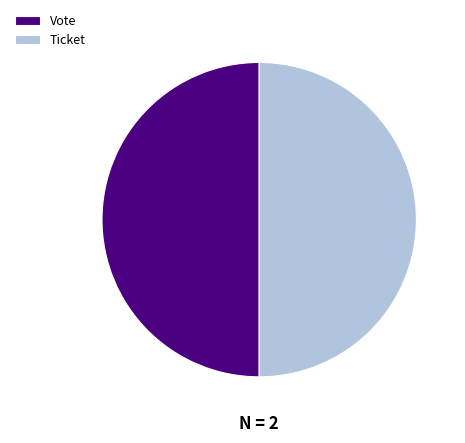

Approximately how many times larger is the value at Ticket compared to Vote?

1.0